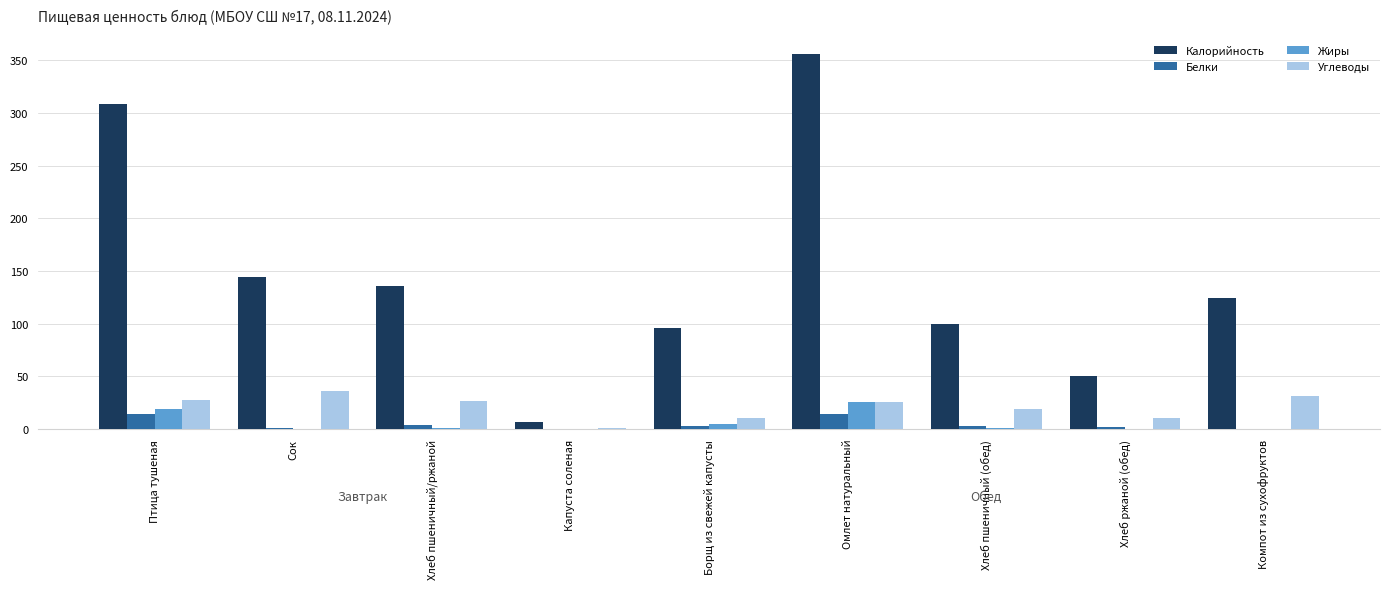

How many series are shown in this chart?

4